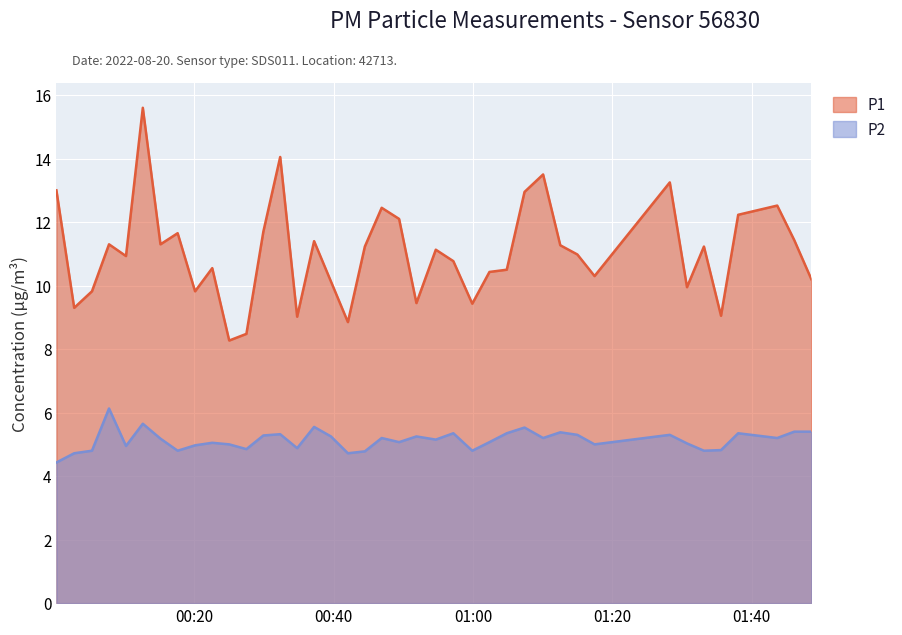

What is the sum of all P1 values?

441.5